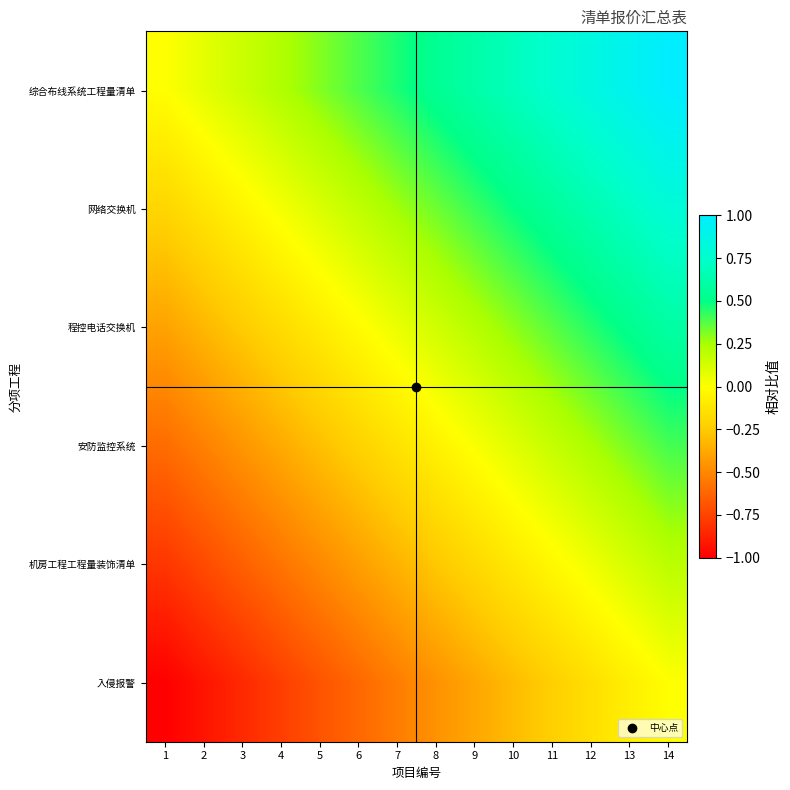

Which category has the highest value across all series?

14